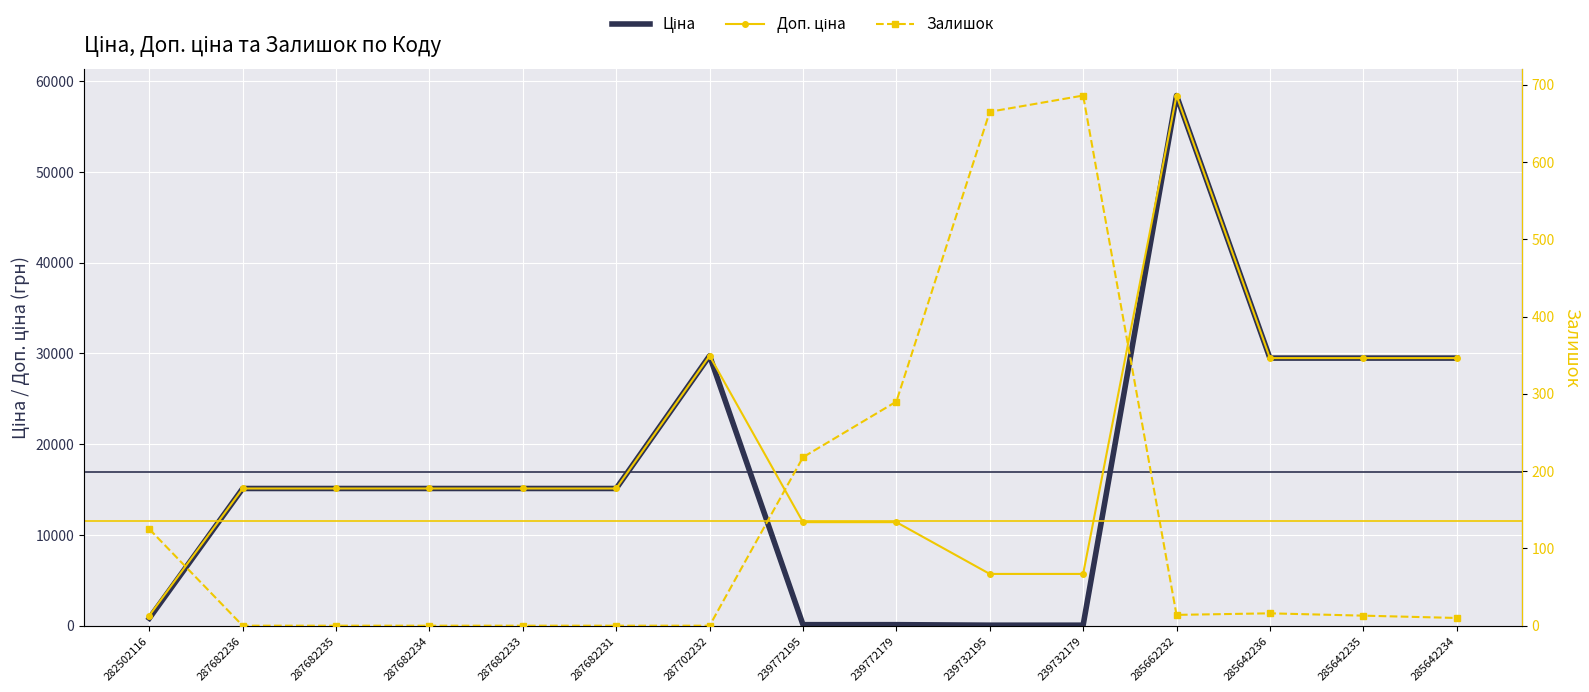

Is this an area chart (filled region under the line)?

No